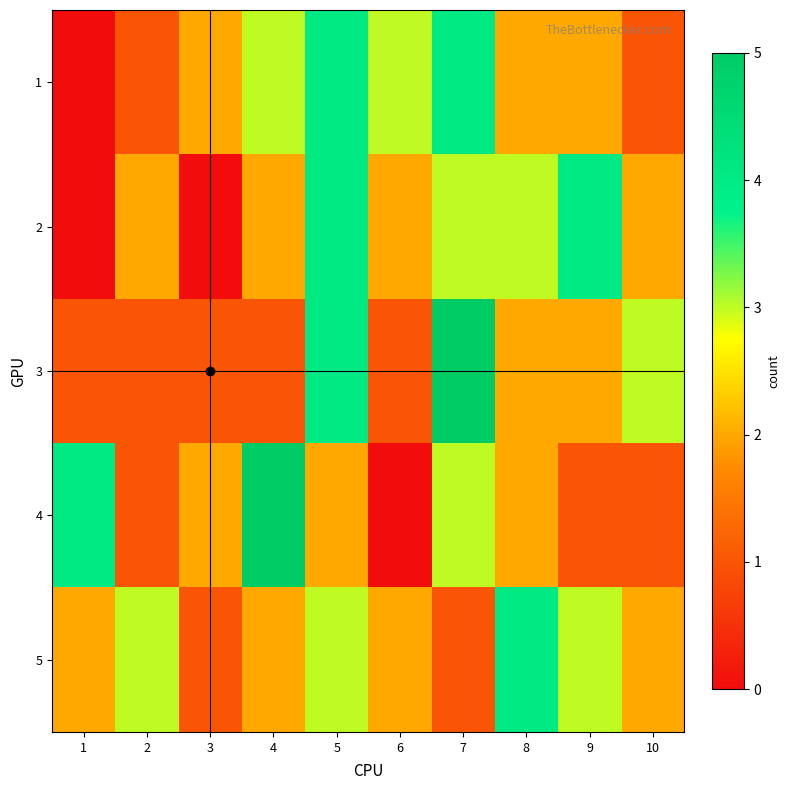

At which category is the sum across all series the highest?

5